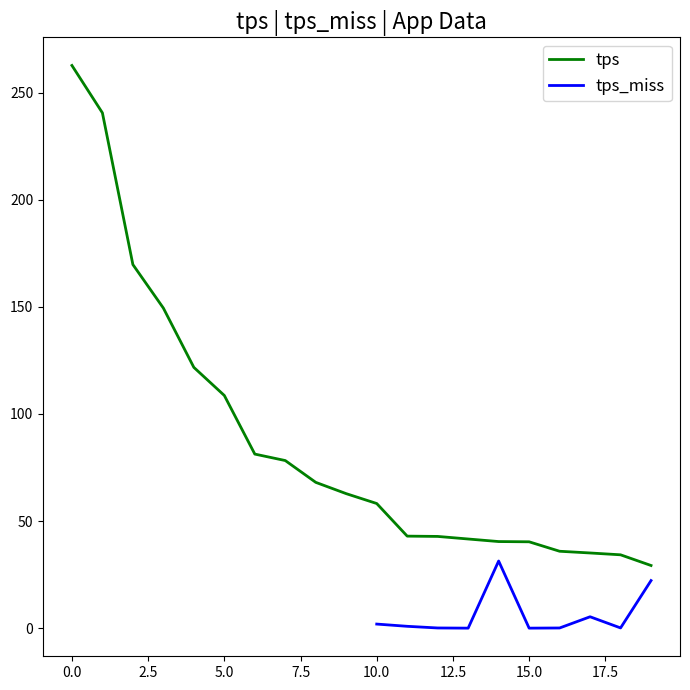

What is the lowest value of the tps series?

29.3